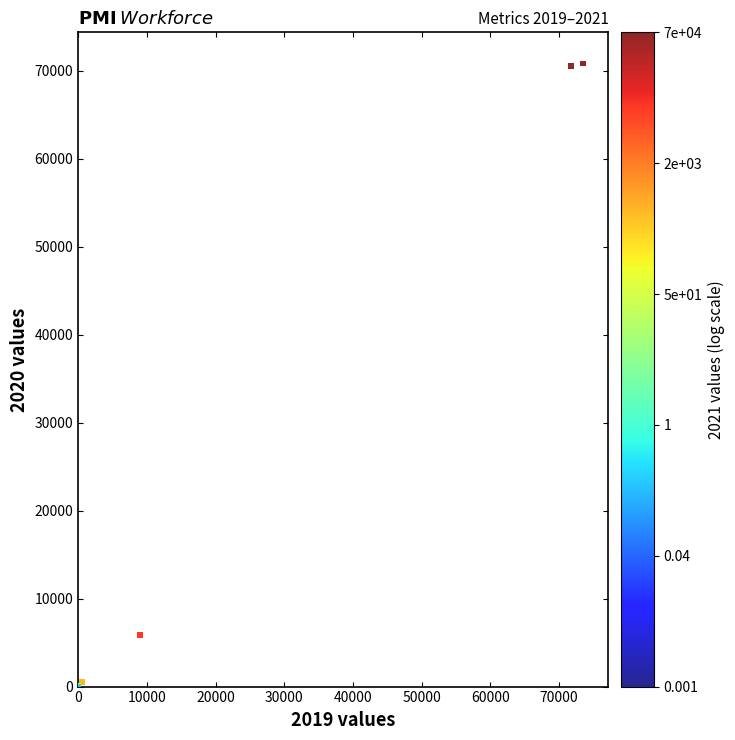

What Y value in the scatter plot is closest to 35424?

5835.0